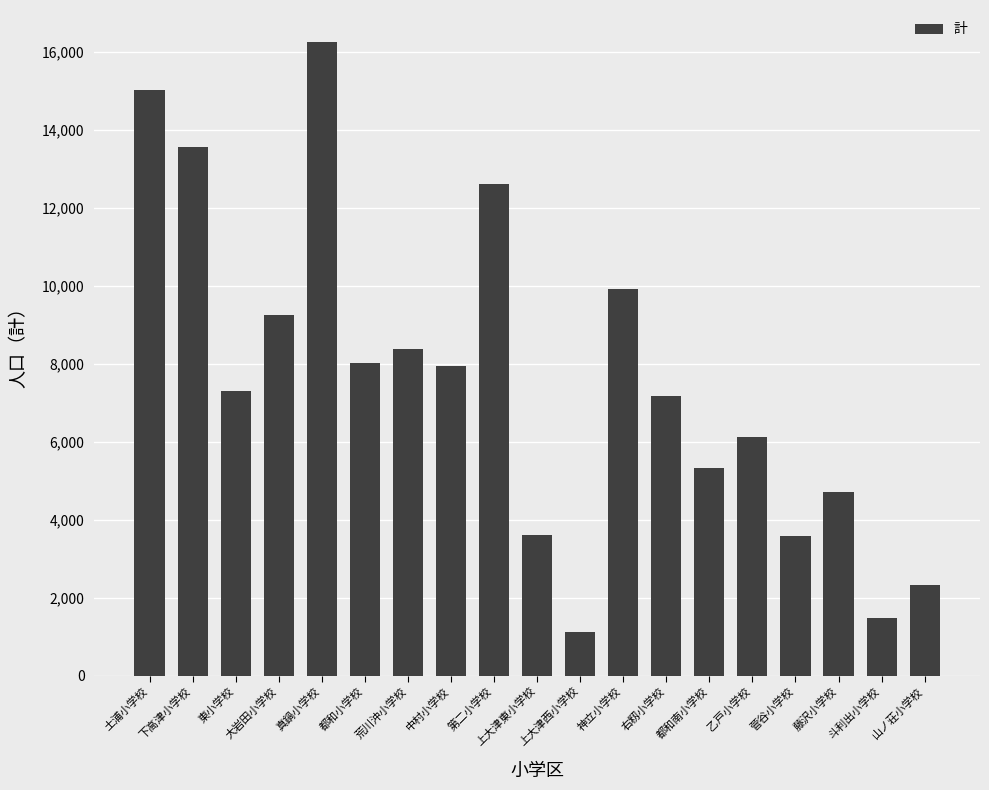

The chart shows a value of 3579 at 菅谷小学校. True or false?

True